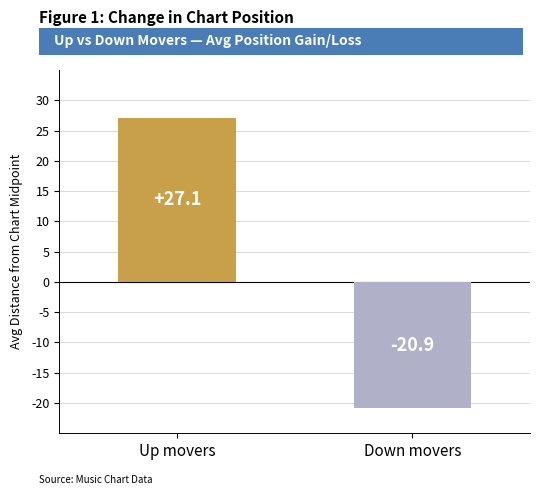

Where does the data first go above 27?

Up movers